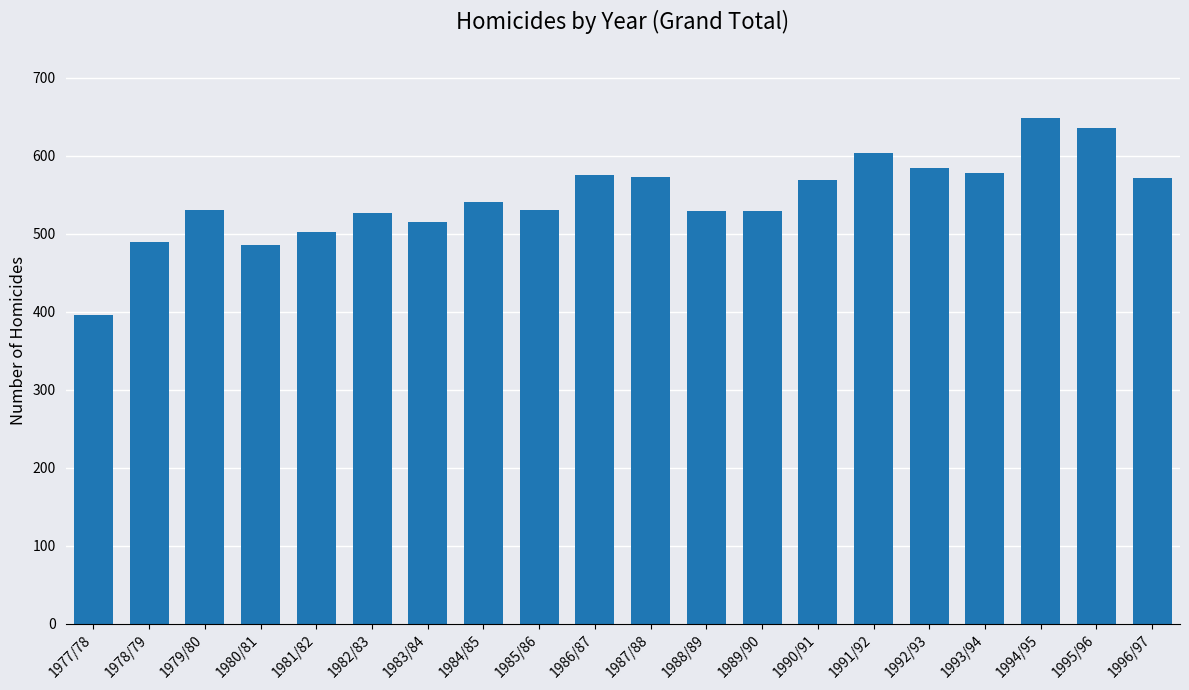

What is the difference between the maximum and minimum values?

253